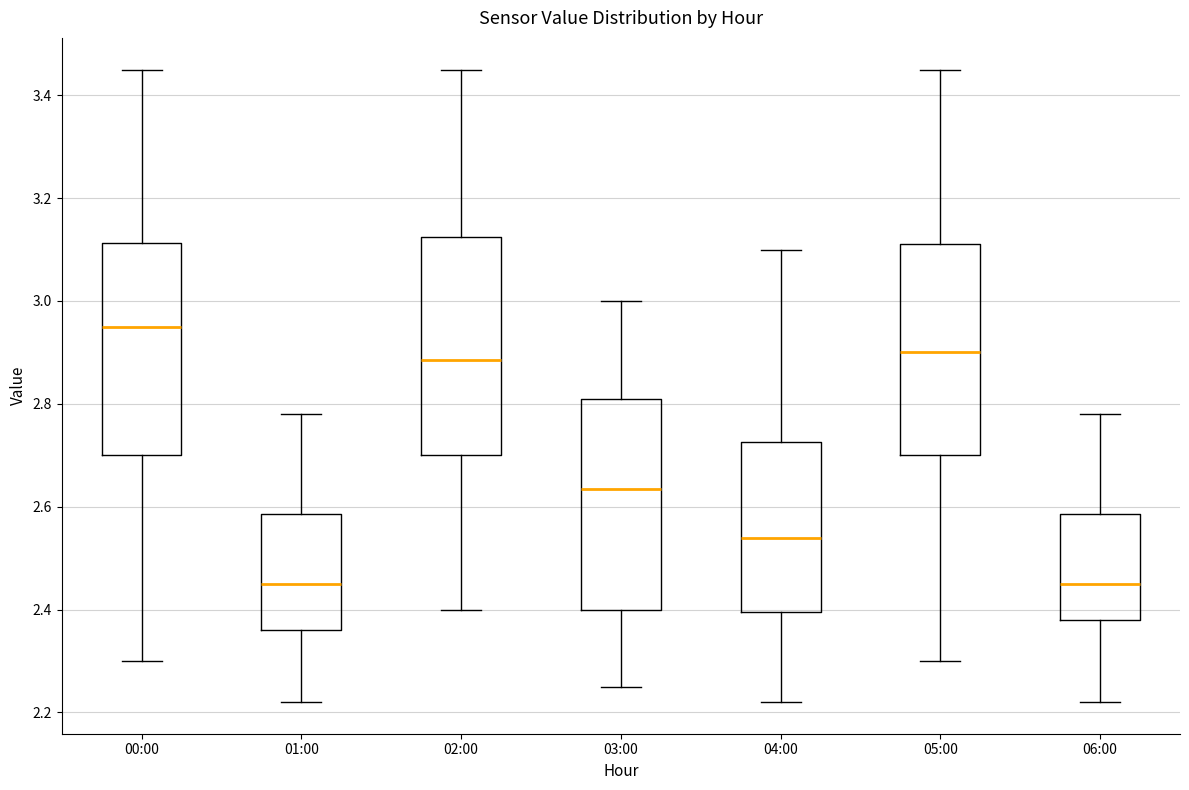

Where is the upper edge of the box for 00:00 on the y-axis? The values are not printed on the chart, so give them approximately, as read against the axis.

3.12